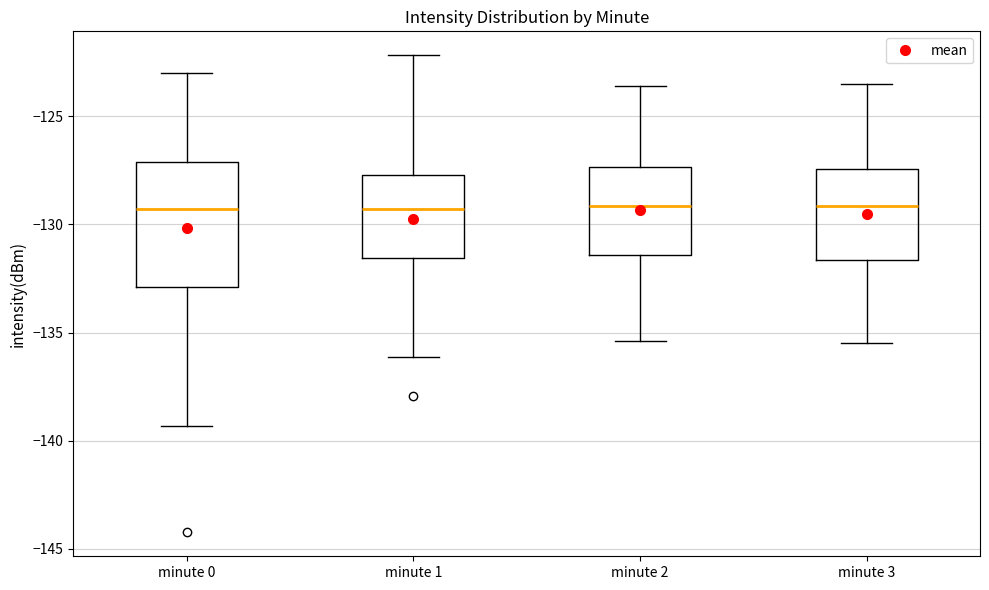

Reading left to right, read every box against the y-axis: the position of its median line, the range the box covers, and the ends of its whiskers. The values are not printed on the chart, so give them approximately, as read against the axis.

minute 0: median -129.5, box -133.0 to -127.0, whiskers -139.5 to -123.0
minute 1: median -129.5, box -131.5 to -127.5, whiskers -136.0 to -122.0
minute 2: median -129.0, box -131.5 to -127.5, whiskers -135.5 to -123.5
minute 3: median -129.0, box -131.5 to -127.5, whiskers -135.5 to -123.5